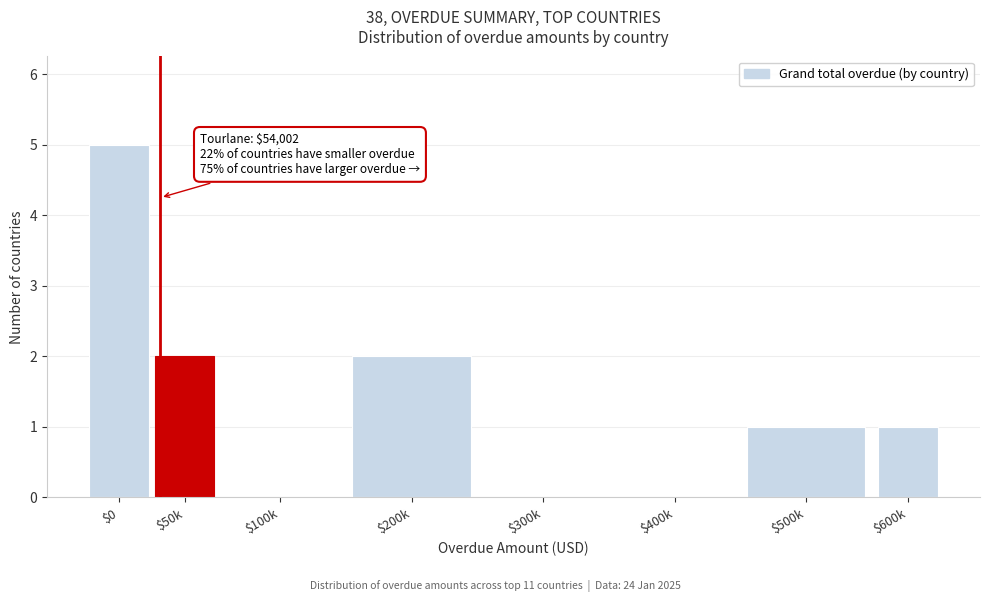

The chart shows a value of 2 at $200k. True or false?

True